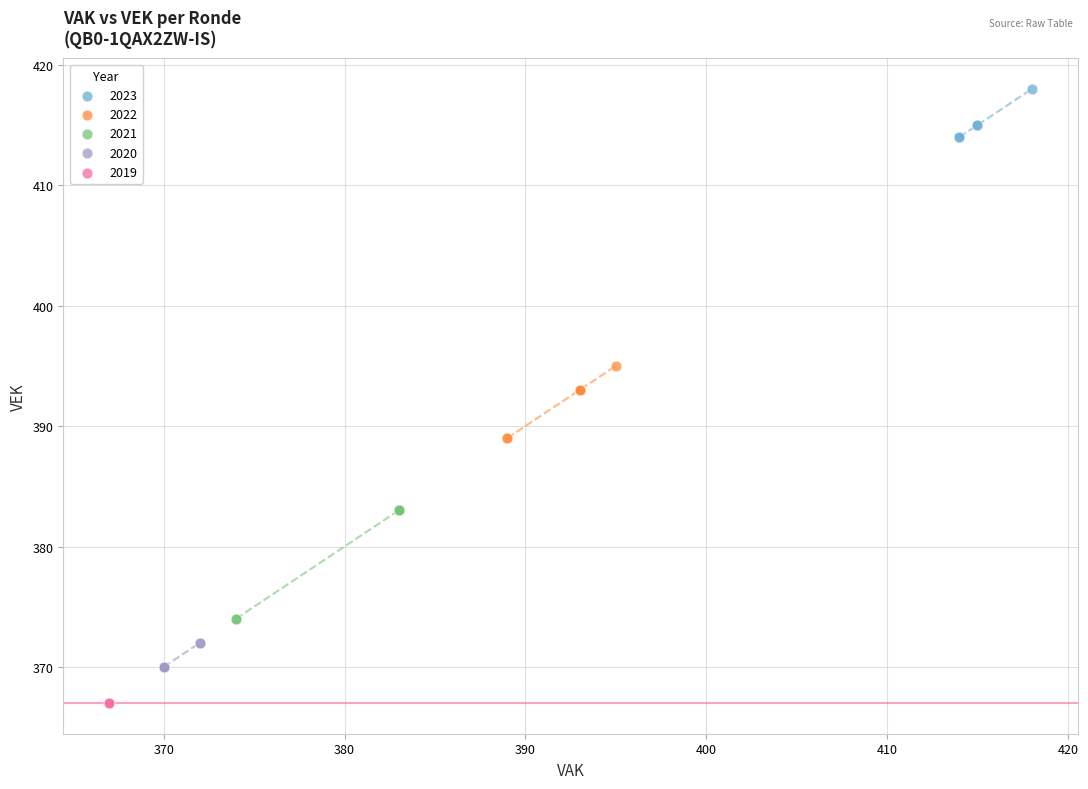

Which series reaches the minimum Y coordinate?

2019